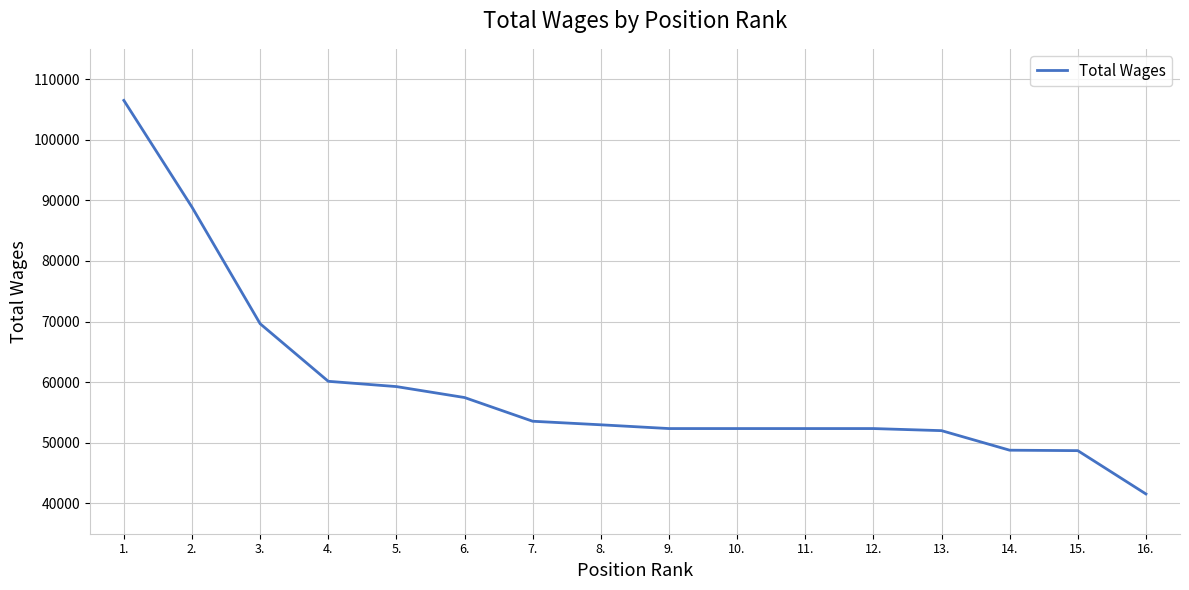

At which label is the value closest to 74026?

3.